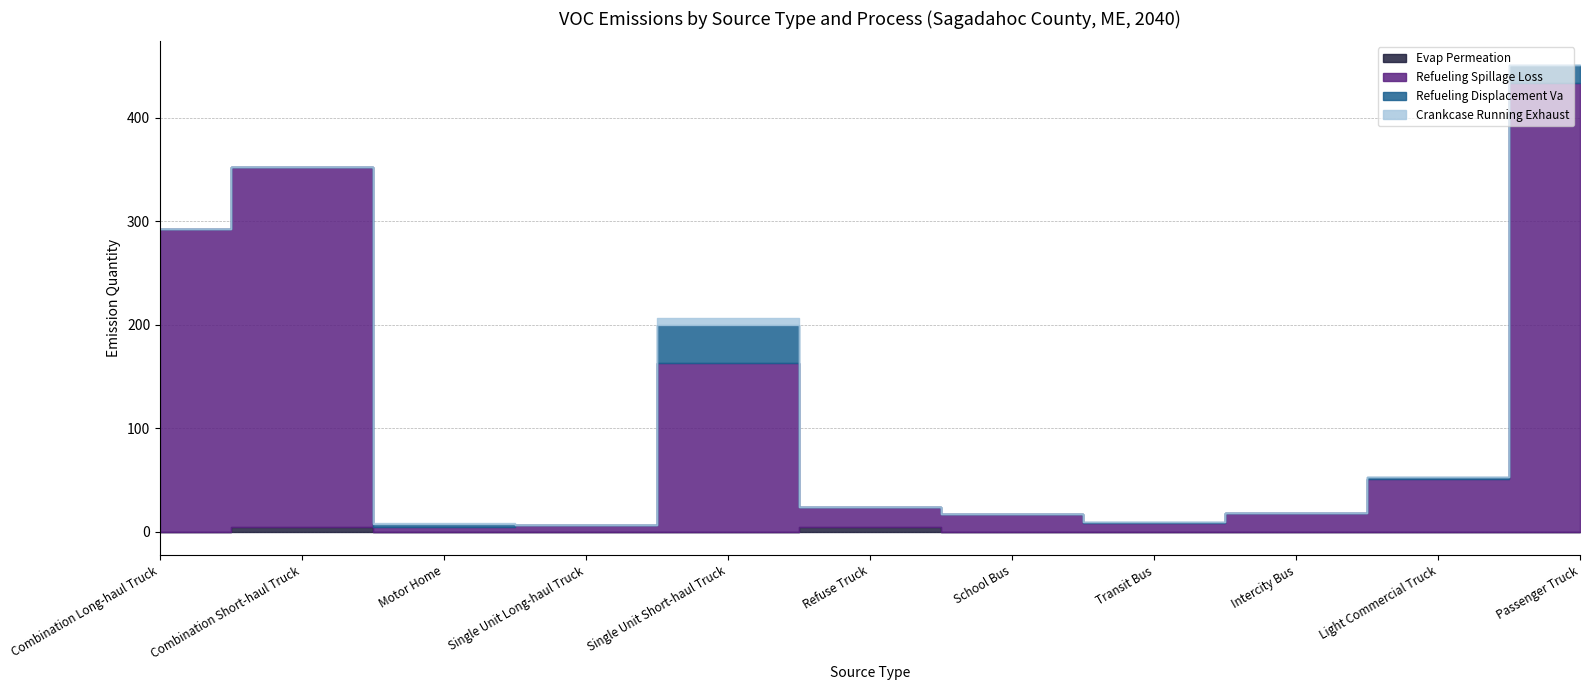

What is the value of the Crankcase Running Exhaust point at the 3rd from the left?

0.3